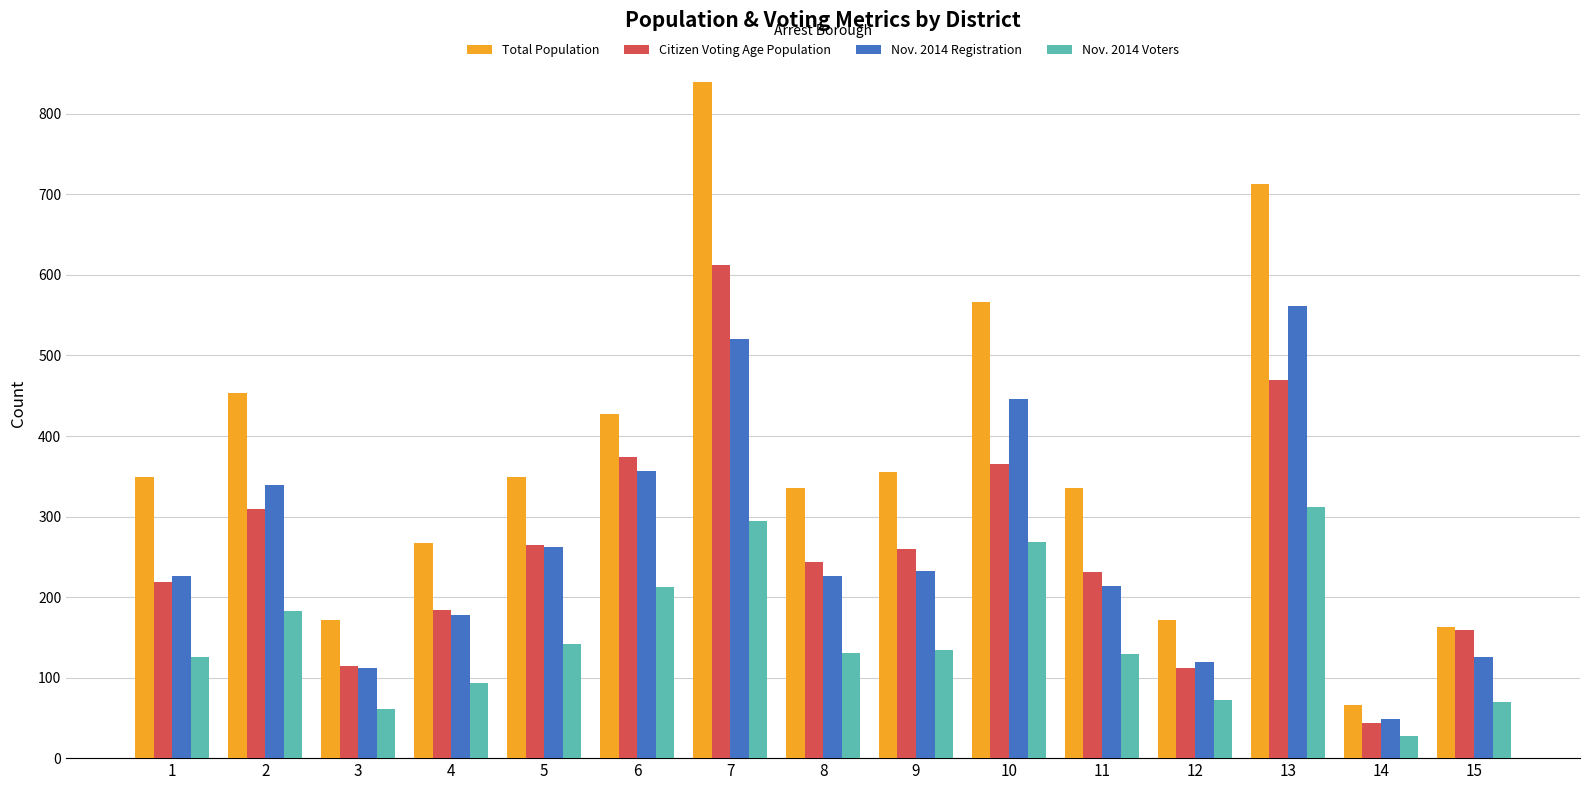

What is the value of the Nov. 2014 Voters bar at the 5th from the left?

142